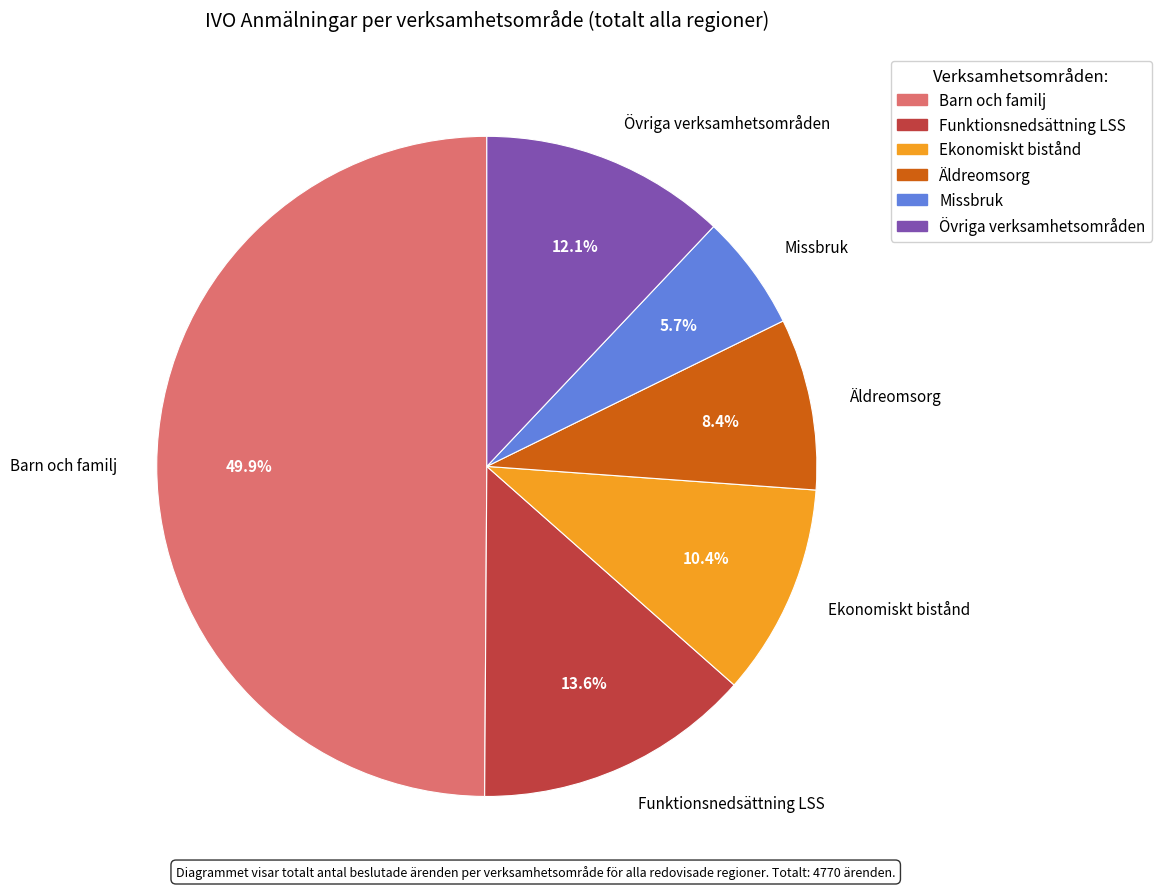

Count the number of slices in the pie.

6